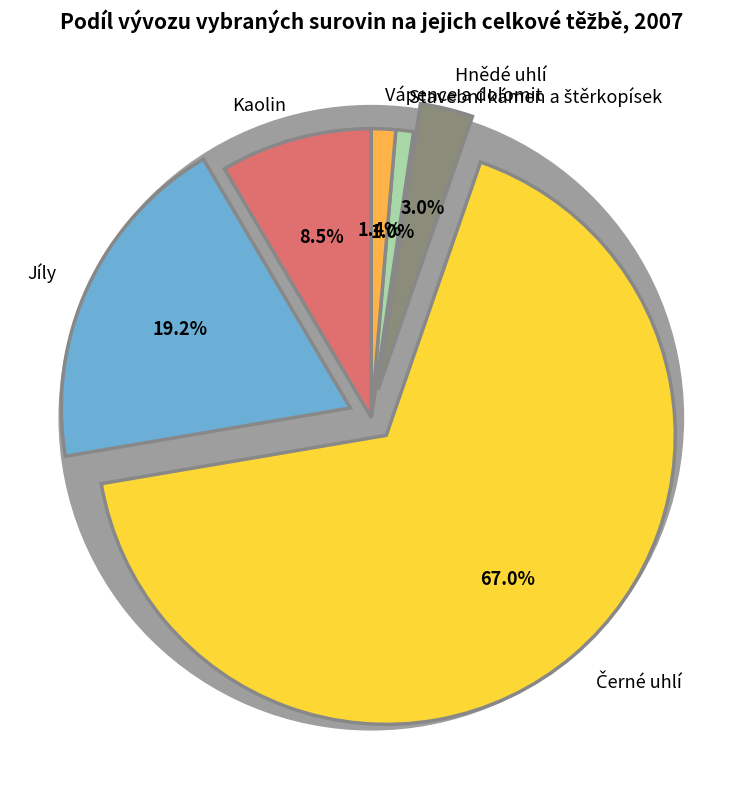

Rank the categories by value from lowest to highest.

Stavební kámen a štěrkopísek, Vápence a dolomit, Hnědé uhlí, Kaolin, Jíly, Černé uhlí